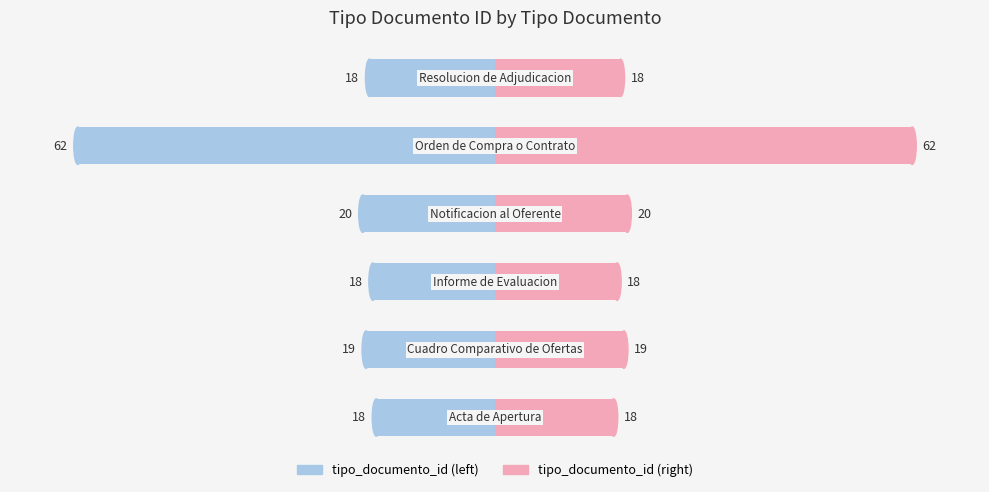

Does the chart contain stacked bars?

No